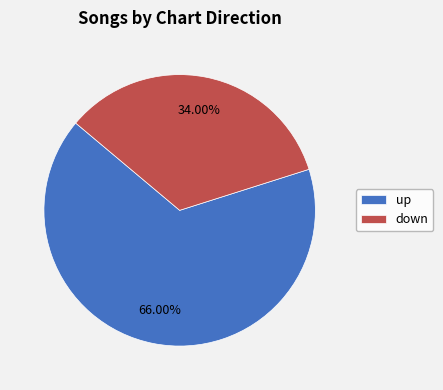

To the nearest percent, what portion does down represent?

34%